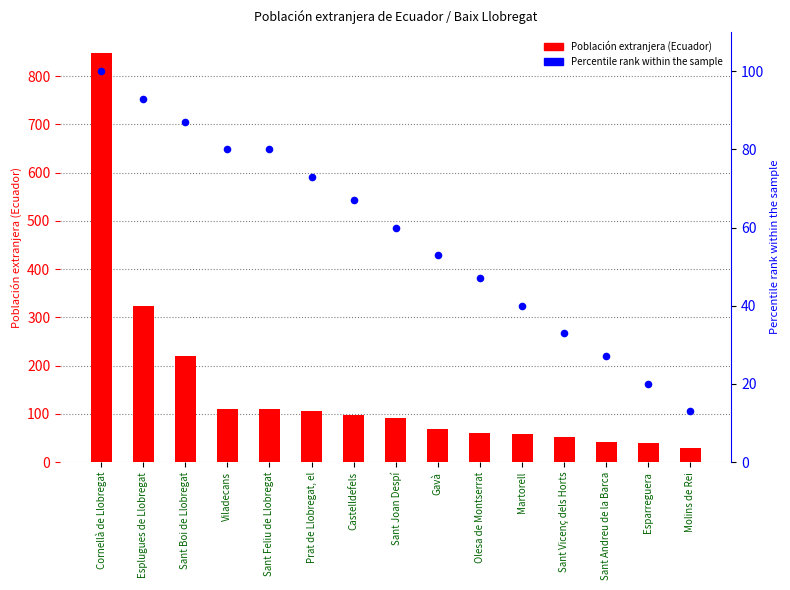

Between Esplugues de Llobregat and Prat de Llobregat, el, which is larger?

Esplugues de Llobregat